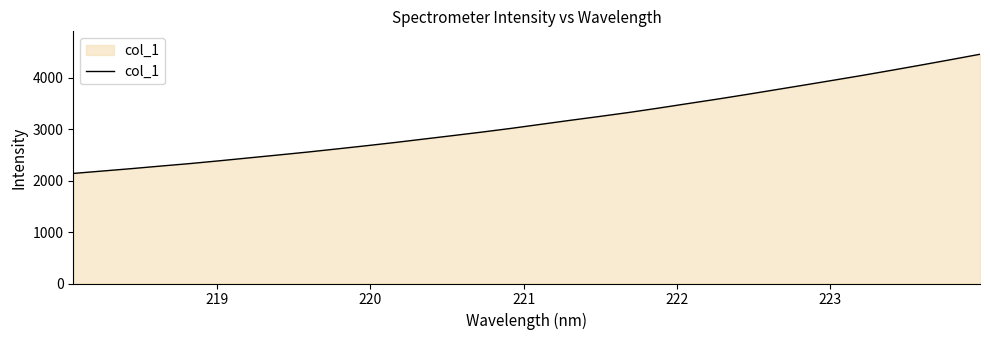

What is the maximum value shown in the chart?

4451.7